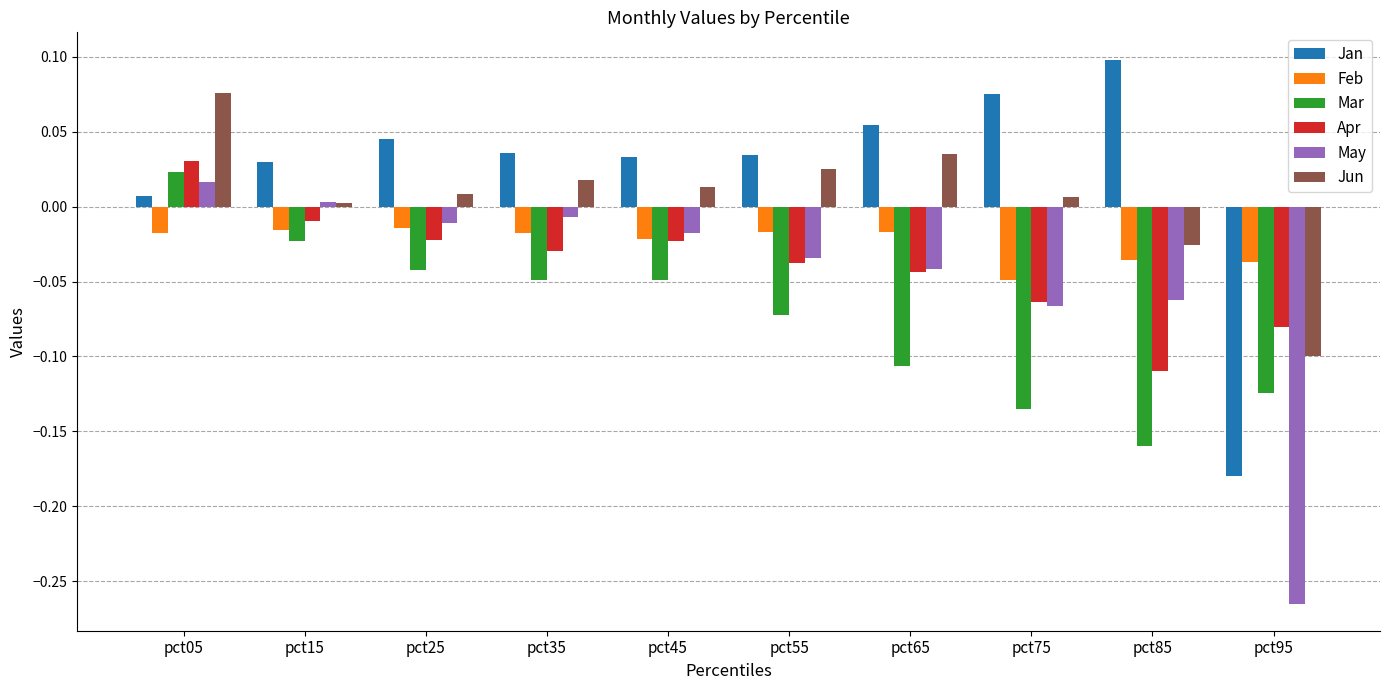

What is the sum of all Mar values?

-0.7